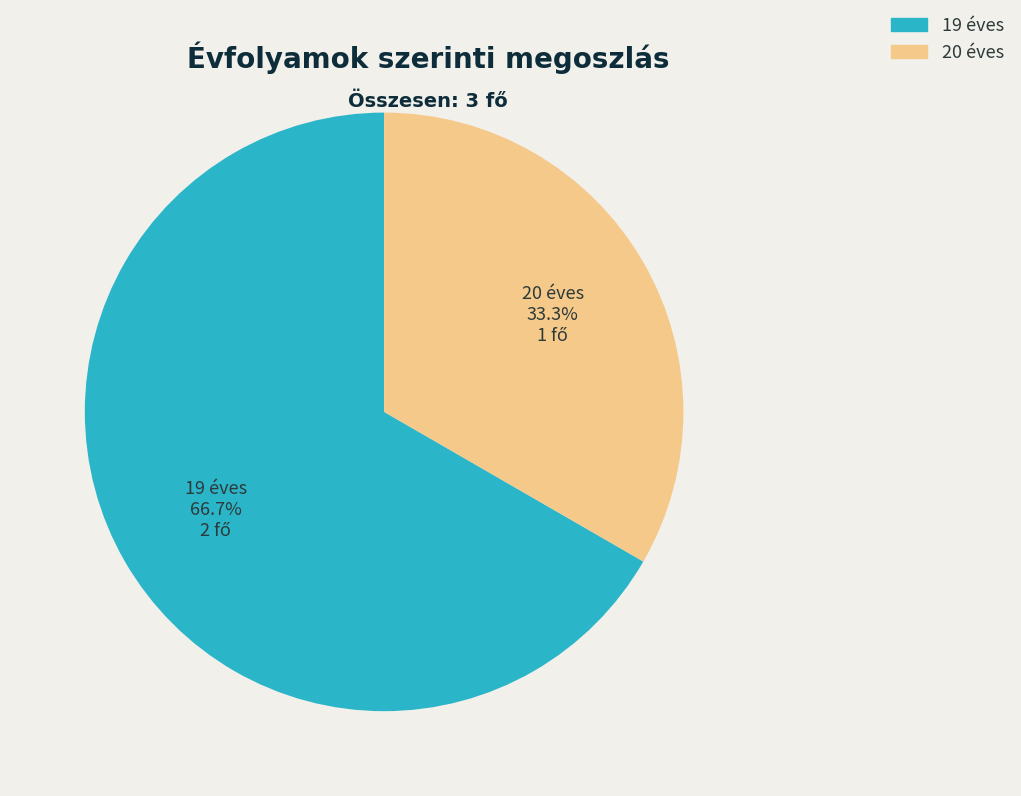

Do 19 éves and 20 éves together represent more than half of the pie?

Yes